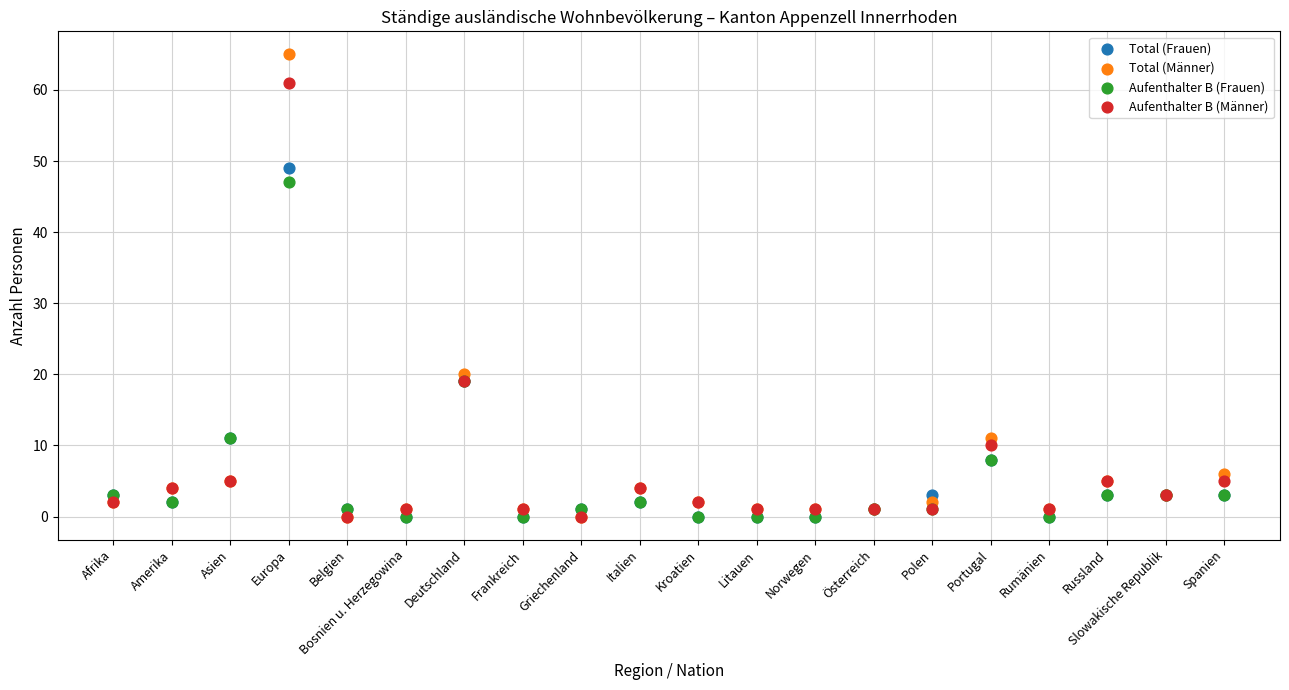

In the Total (Männer) series, what Y value is closest to 32?

20